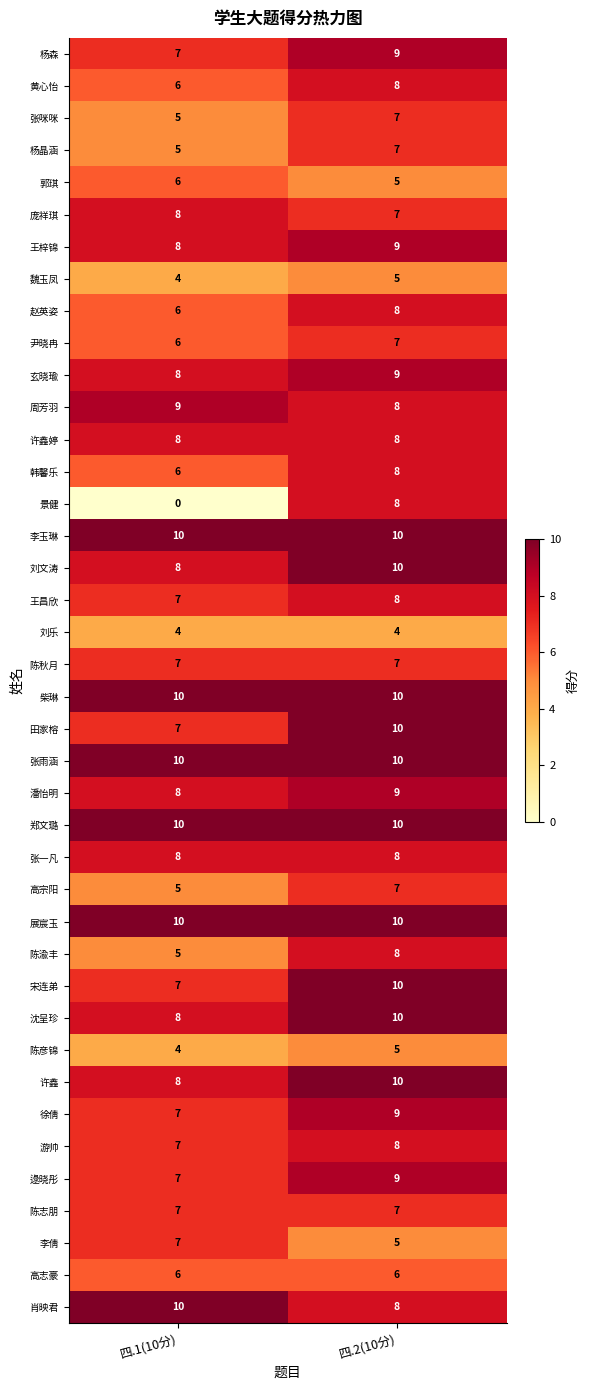

List the labels in order of 游帅 value, smallest first.

四.1(10分), 四.2(10分)